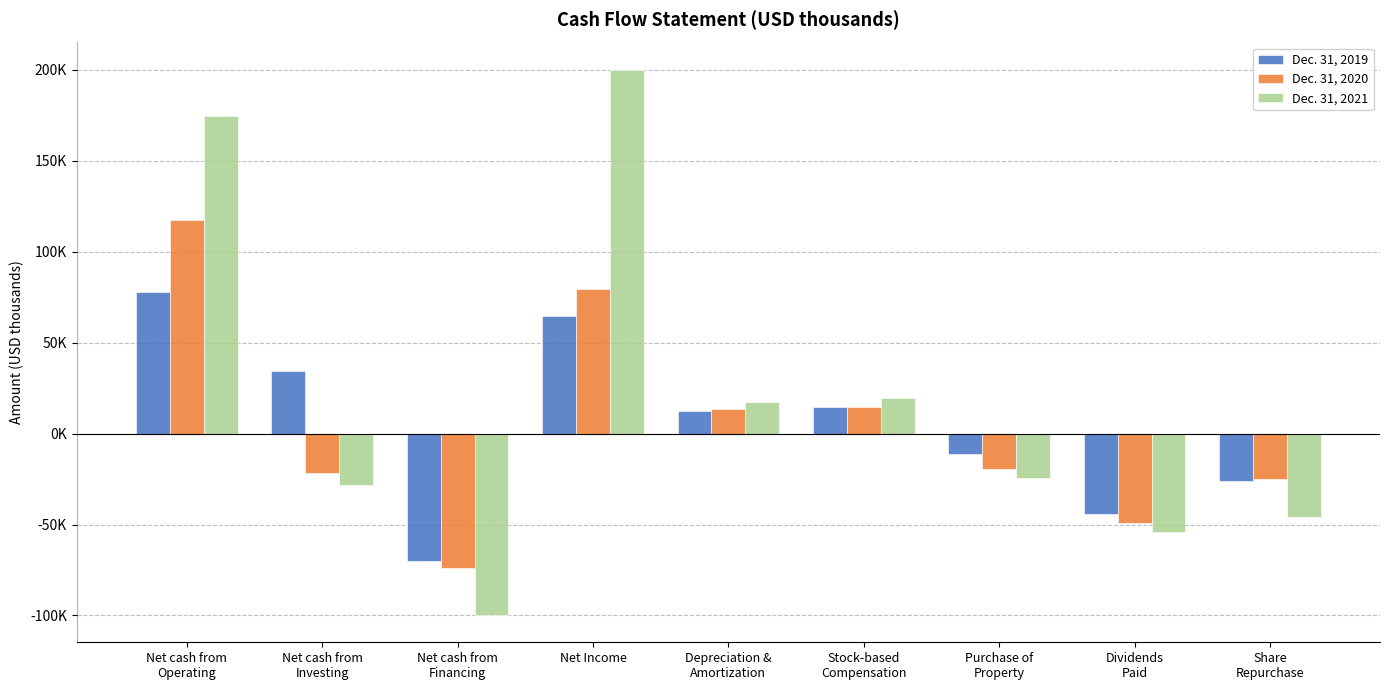

Does the chart contain any negative values?

Yes